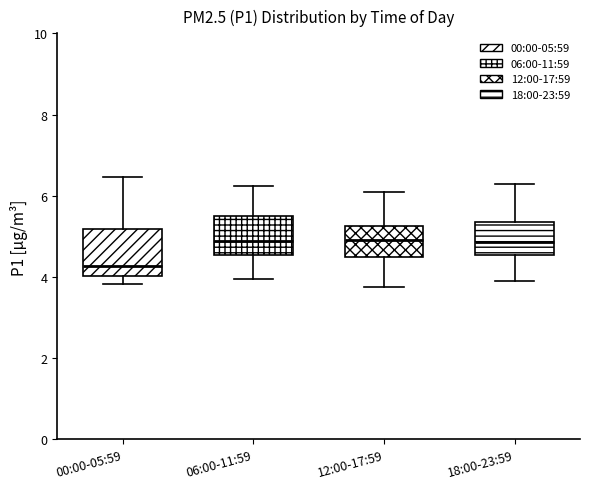

Reading left to right, transcribe this box plot: for each box, give where its median line is, the range the box spans, and where its two whiskers end, as read against the y-axis. The values are not printed on the chart, so give them approximately, as read against the axis.

00:00-05:59: median 4.2, box 4.0 to 5.2, whiskers 3.8 to 6.4
06:00-11:59: median 4.8, box 4.6 to 5.6, whiskers 4.0 to 6.2
12:00-17:59: median 5.0, box 4.6 to 5.2, whiskers 3.8 to 6.2
18:00-23:59: median 4.8, box 4.6 to 5.4, whiskers 4.0 to 6.4